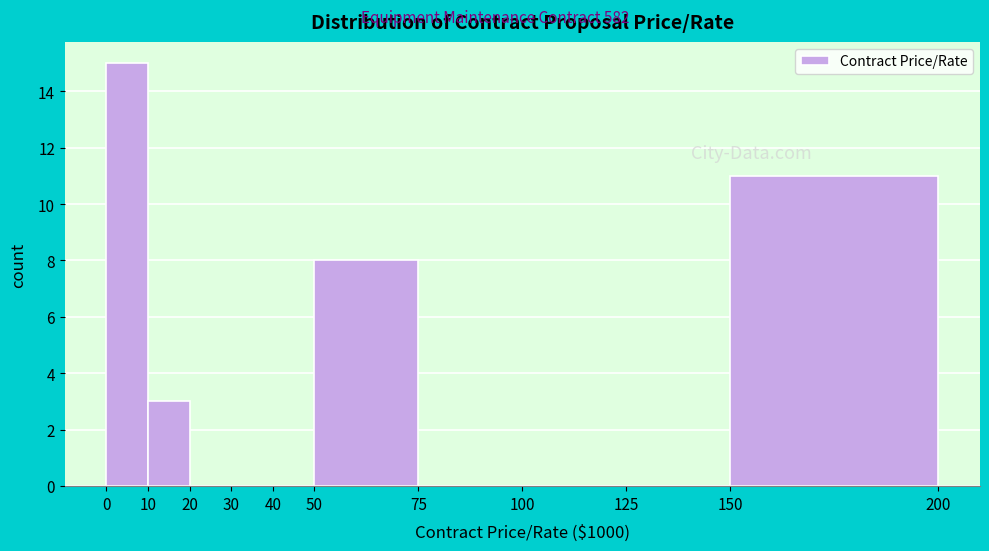

Reading left to right, transcribe this chart: for each bar, give the range it covers on the x-axis and its height. The values are not printed on the chart, so give them approximately, as read against the axis.

0 to 10: 15
10 to 20: 3
20 to 30: 0
30 to 40: 0
40 to 50: 0
50 to 75: 8
75 to 100: 0
100 to 125: 0
125 to 150: 0
150 to 200: 11